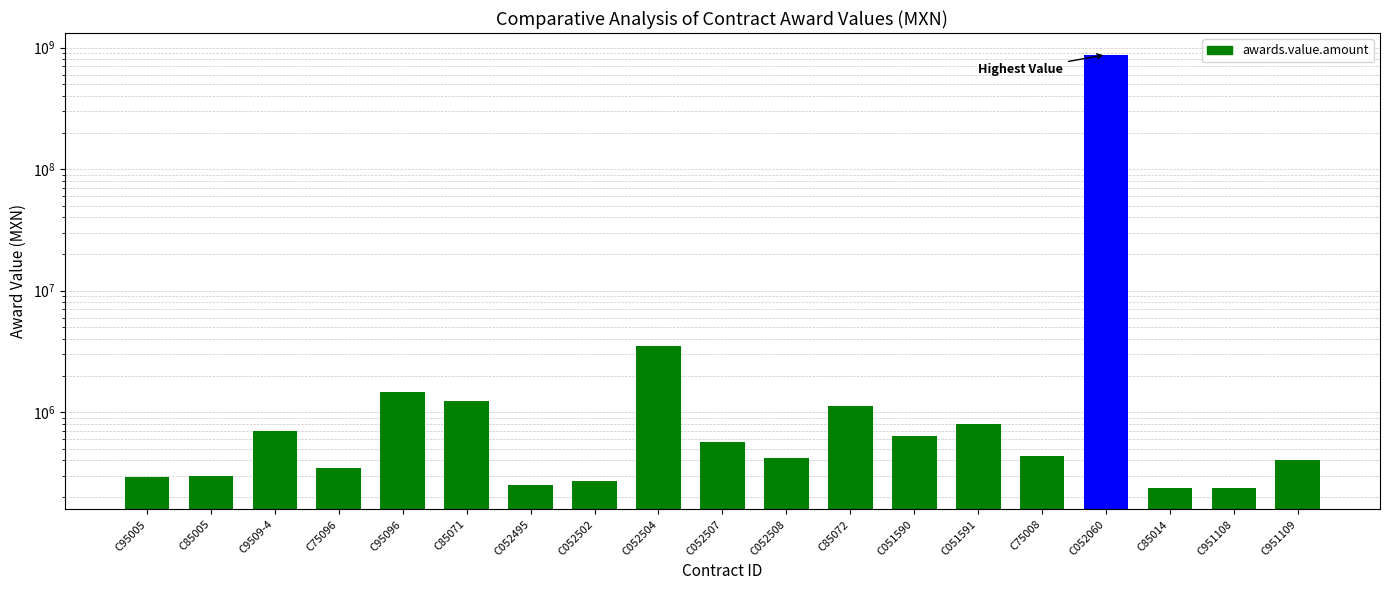

What is the minimum value shown in the chart?

238276.8